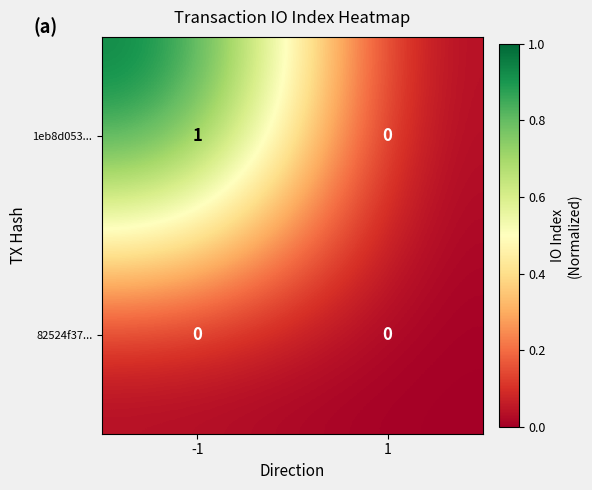

At which category is the sum across all series the highest?

-1